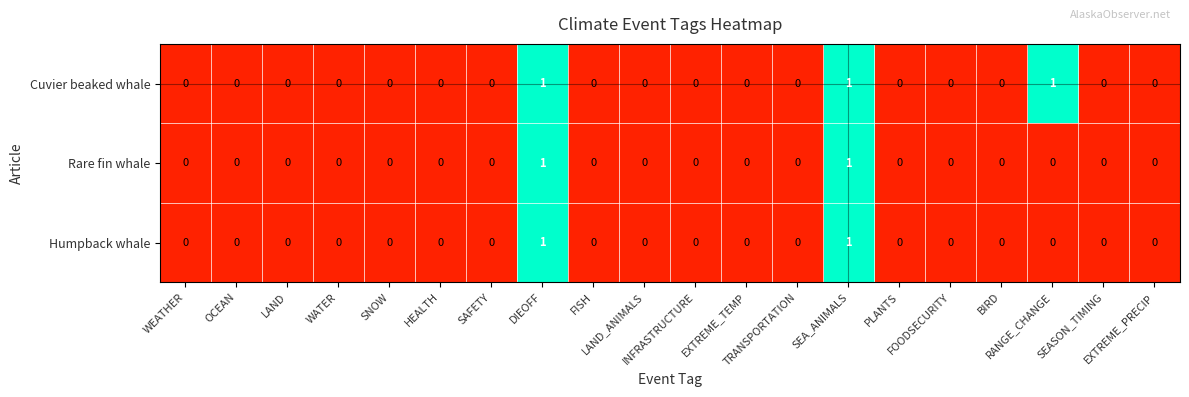

Which series has the largest total across all categories?

Cuvier beaked whale